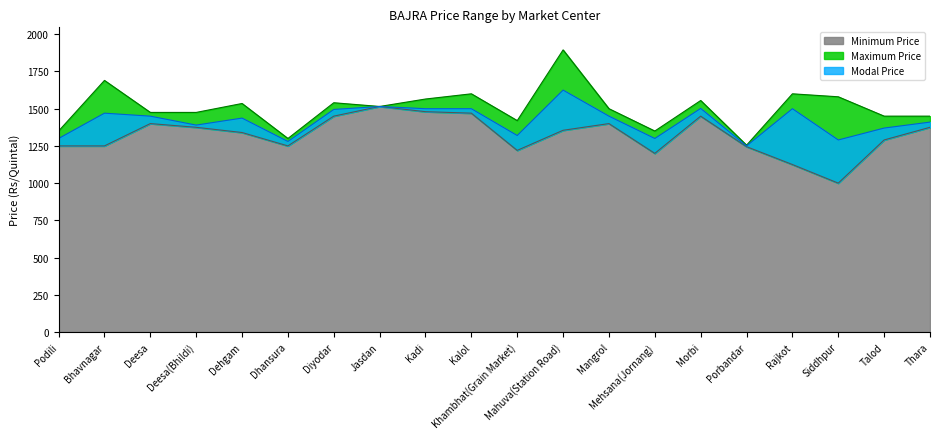

Reading left to right, transcribe all the data shown in this chart.

Minimum Price: 1250	1250	1400	1375	1340	1250	1450	1515	1480	1470	1220	1355	1400	1200	1450	1245	1125	1000	1290	1375
Maximum Price: 1350	1690	1475	1475	1535	1300	1540	1515	1565	1600	1420	1895	1500	1350	1555	1255	1600	1580	1450	1450
Modal Price: 1300	1470	1450	1390	1437	1280	1495	1515	1500	1500	1320	1625	1450	1300	1502	1250	1500	1290	1370	1410